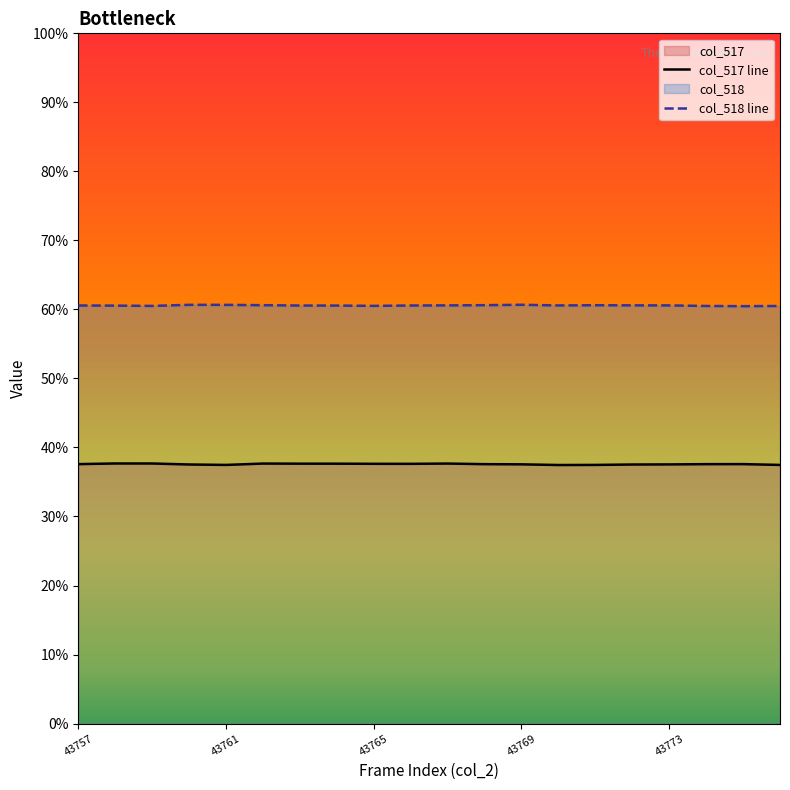

List the labels in order of col_517 value, largest first.

43758, 43759, 43762, 43767, 43763, 43764, 43765, 43766, 43775, 43757, 43768, 43774, 43769, 43773, 43760, 43772, 43761, 43771, 43776, 43770